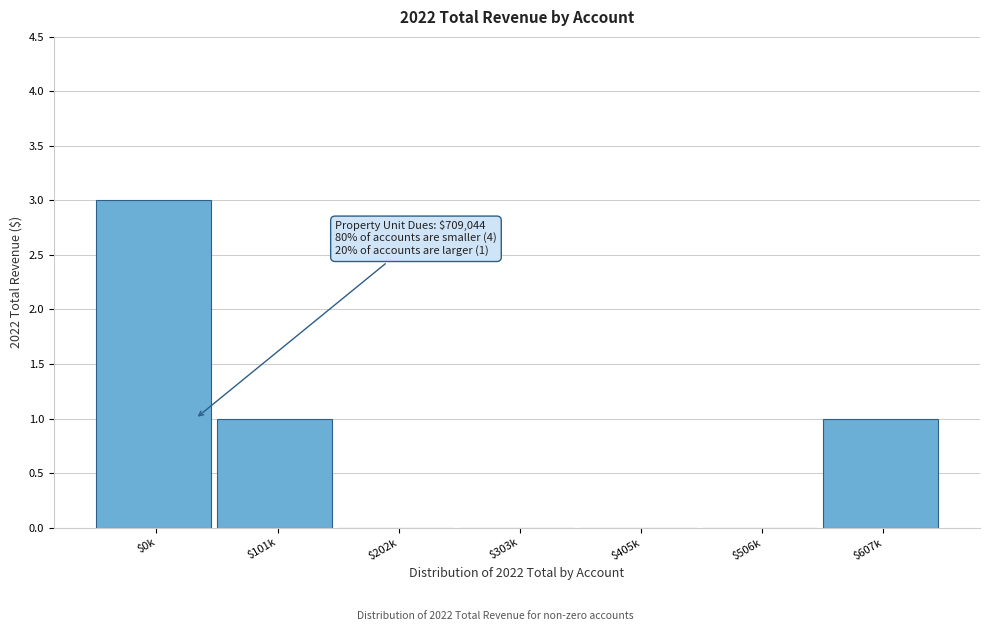

The value at $0k is 5. True or false?

False